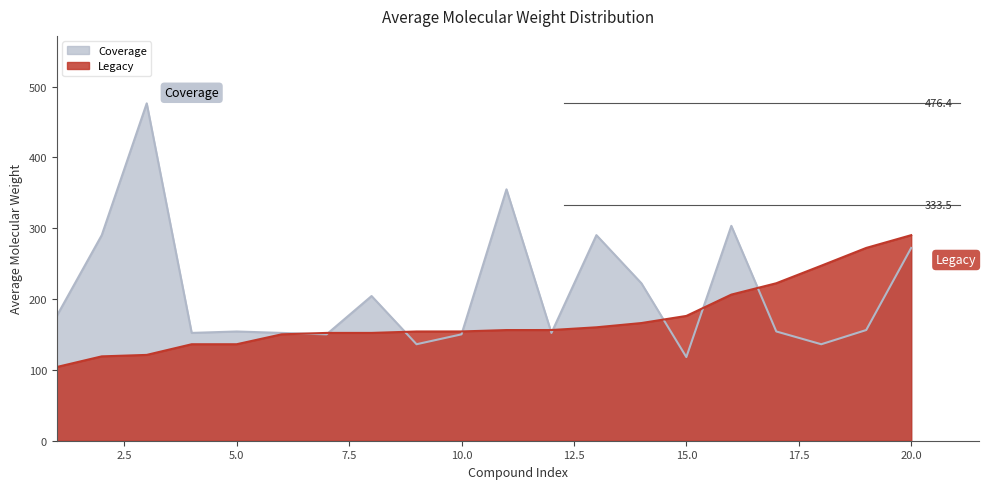

At which label does Coverage reach its minimum?

15.0